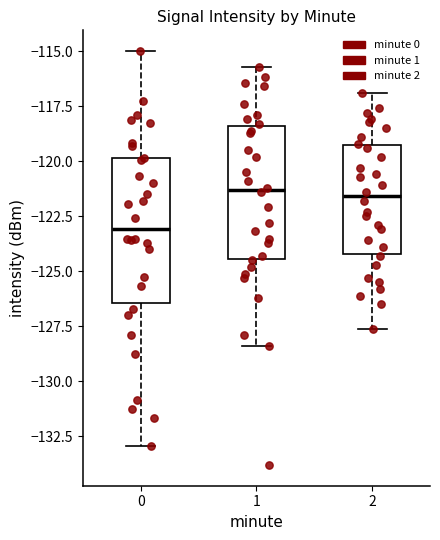

Reading left to right, read every box against the y-axis: the position of its median line, the range the box covers, and the ends of its whiskers. The values are not printed on the chart, so give them approximately, as read against the axis.

0: median -123.0, box -126.5 to -120.0, whiskers -133.0 to -115.0
1: median -121.5, box -124.5 to -118.5, whiskers -128.5 to -115.5
2: median -121.5, box -124.0 to -119.0, whiskers -127.5 to -117.0